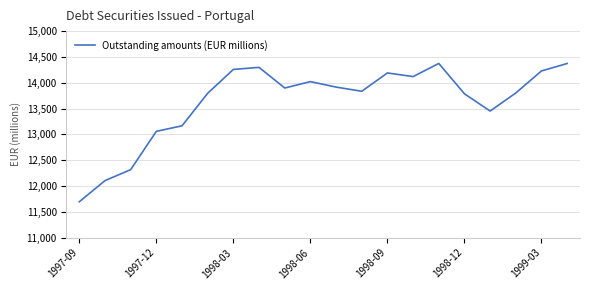

What is the greatest value displayed?

14374